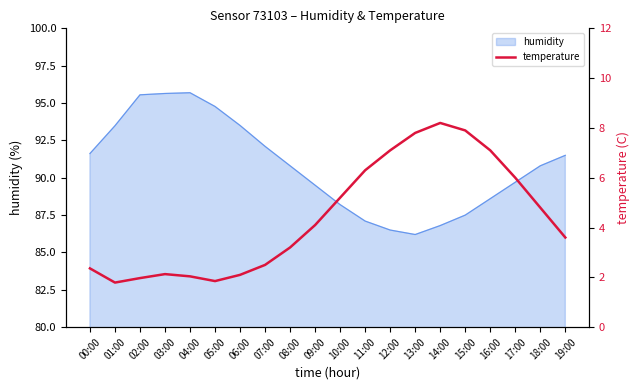

True or false: the data has more than 0 interior local peaks.

True